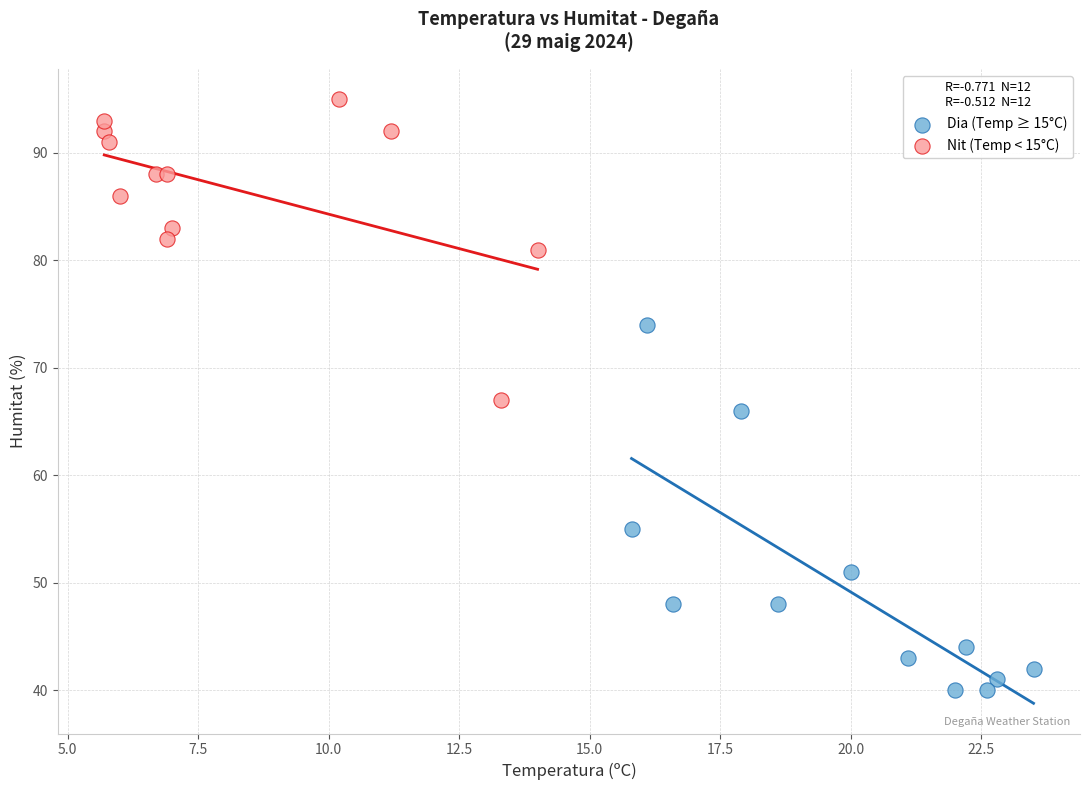

Which series reaches the minimum Y coordinate?

Dia (Temp ≥ 15°C)